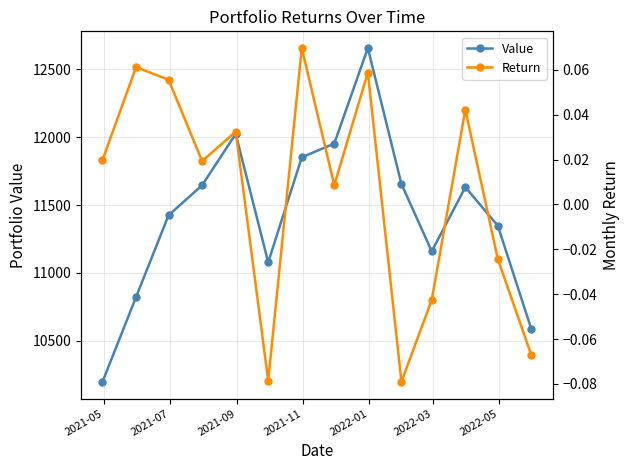

How many interior local peaks does the Value series have?

3